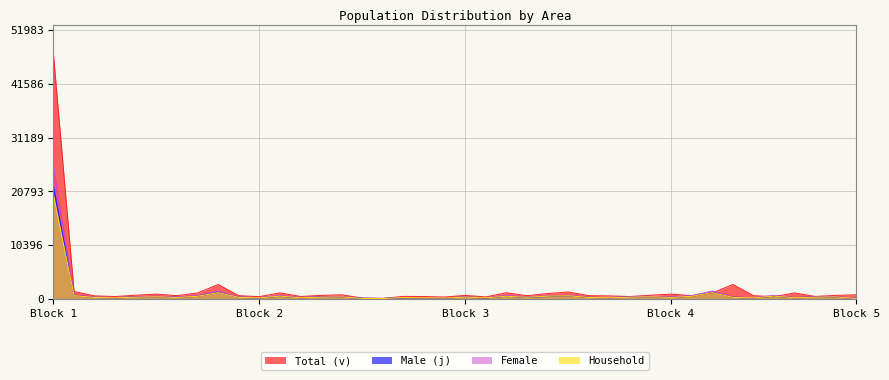

Which has a higher value, 18 or 31?

31